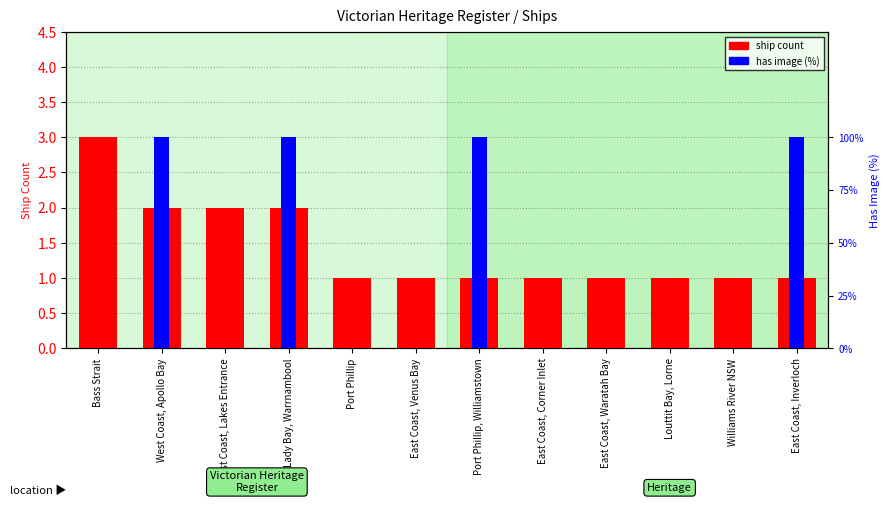

Does the chart contain any negative values?

No